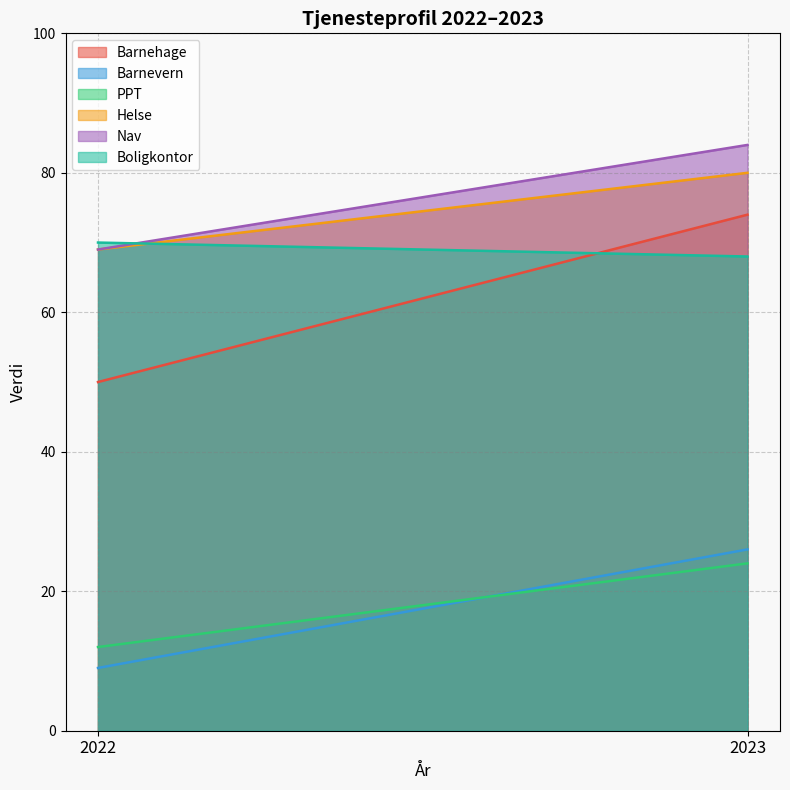

What is the difference between the Barnevern values at 2022 and 2023?

17